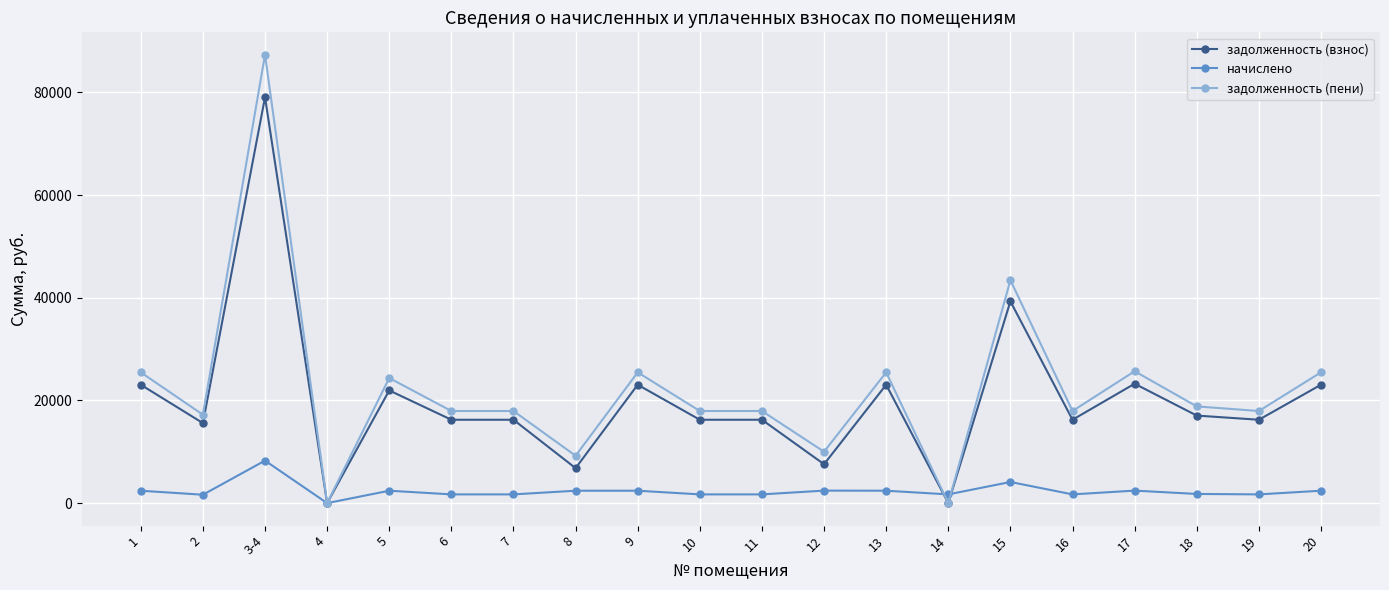

How many positive values does the начислено series have?

19